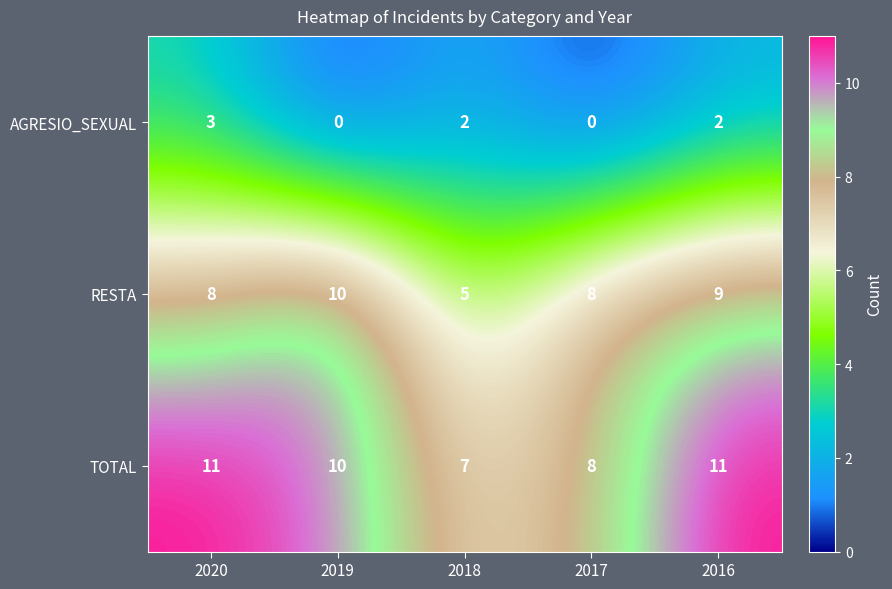

What value does the TOTAL series have at 2020?

11